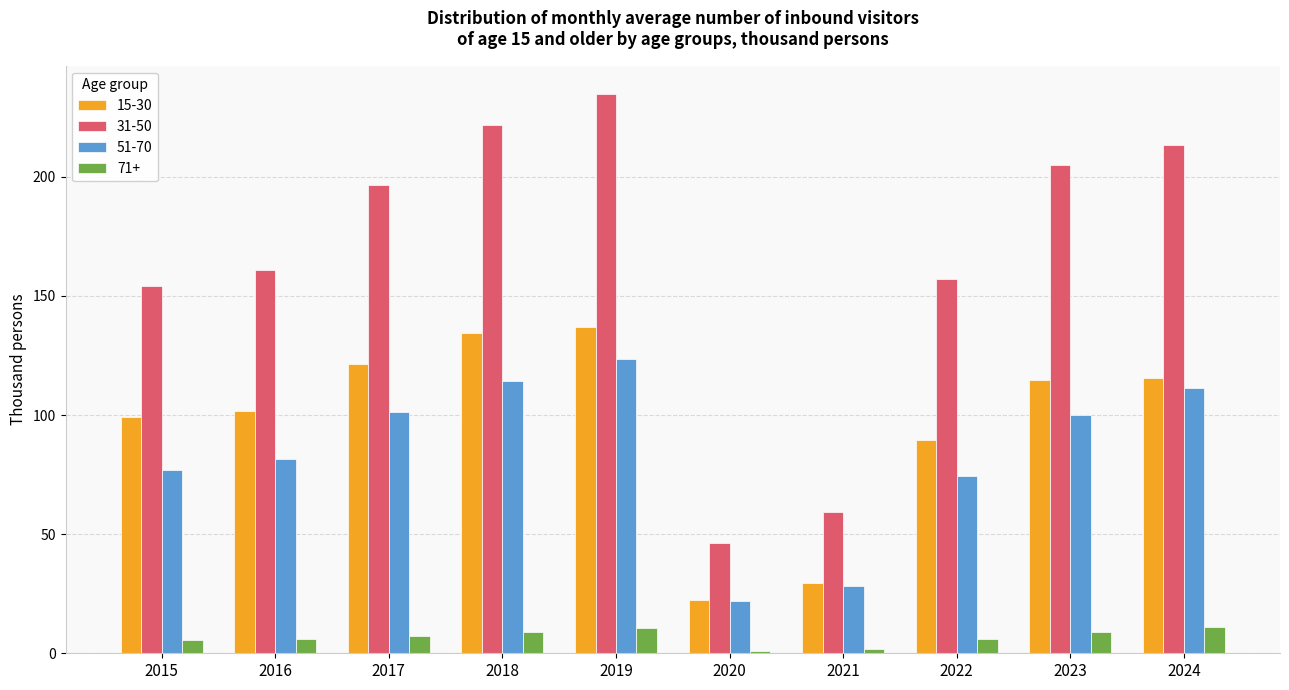

What is the difference between the 31-50 values at 2021 and 2024?

154.2